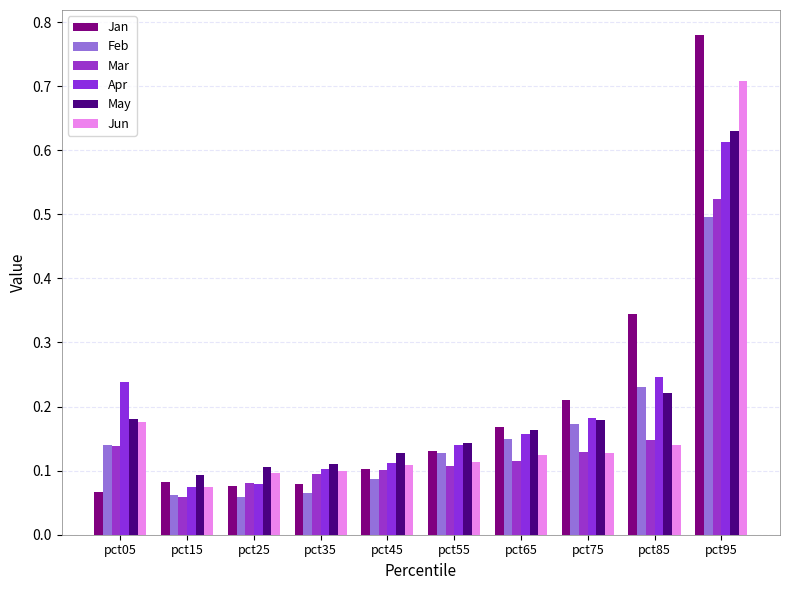

How many groups of bars are there?

10